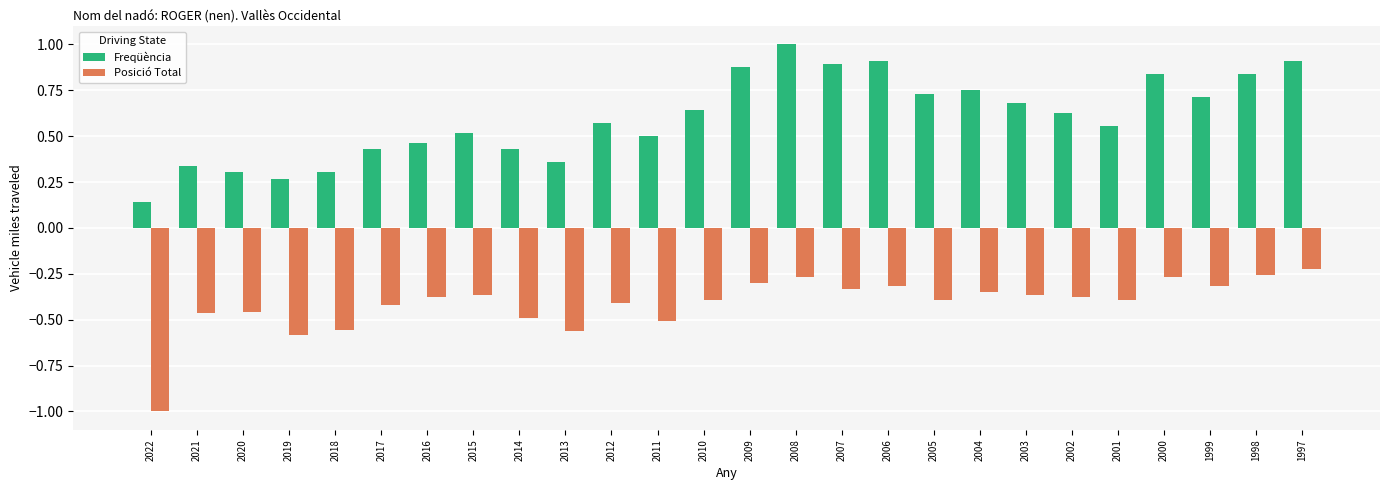

What is the sum of the Freqüència values at 2022 and 2006?

1.1